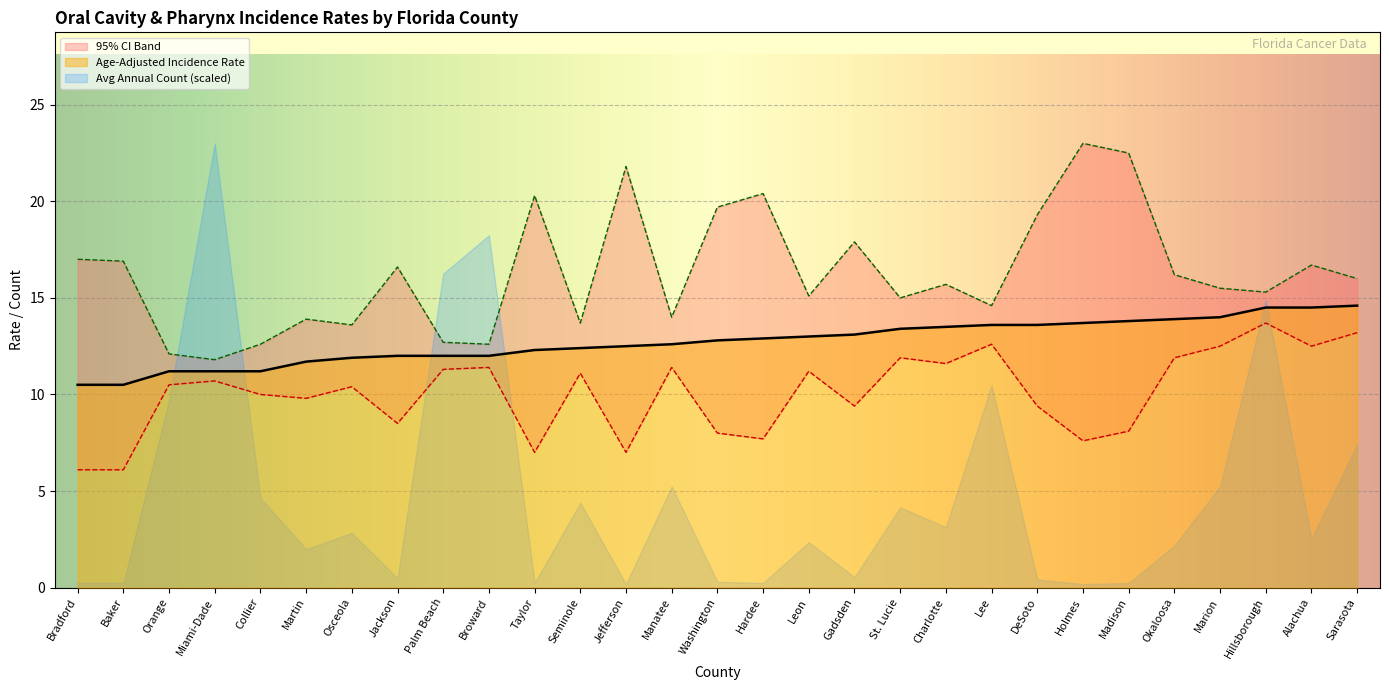

Read the Lower 95% CI value at Martin.

9.8